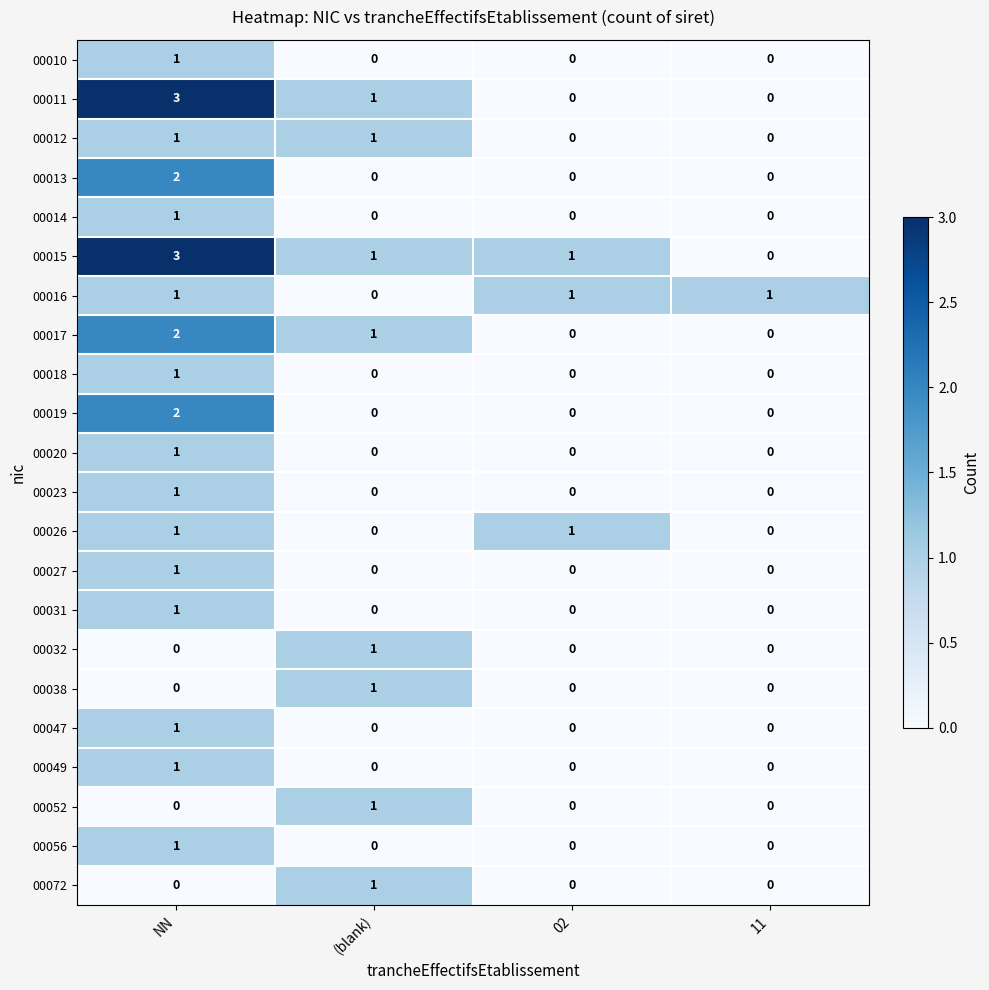

The value of 00038 at (blank) is 1. True or false?

True